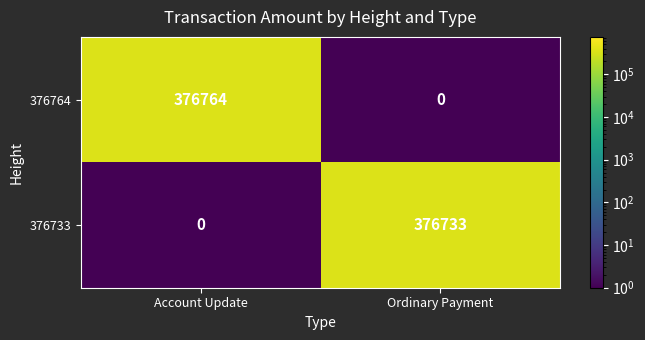

What is the sum of all 376733 values?

376733